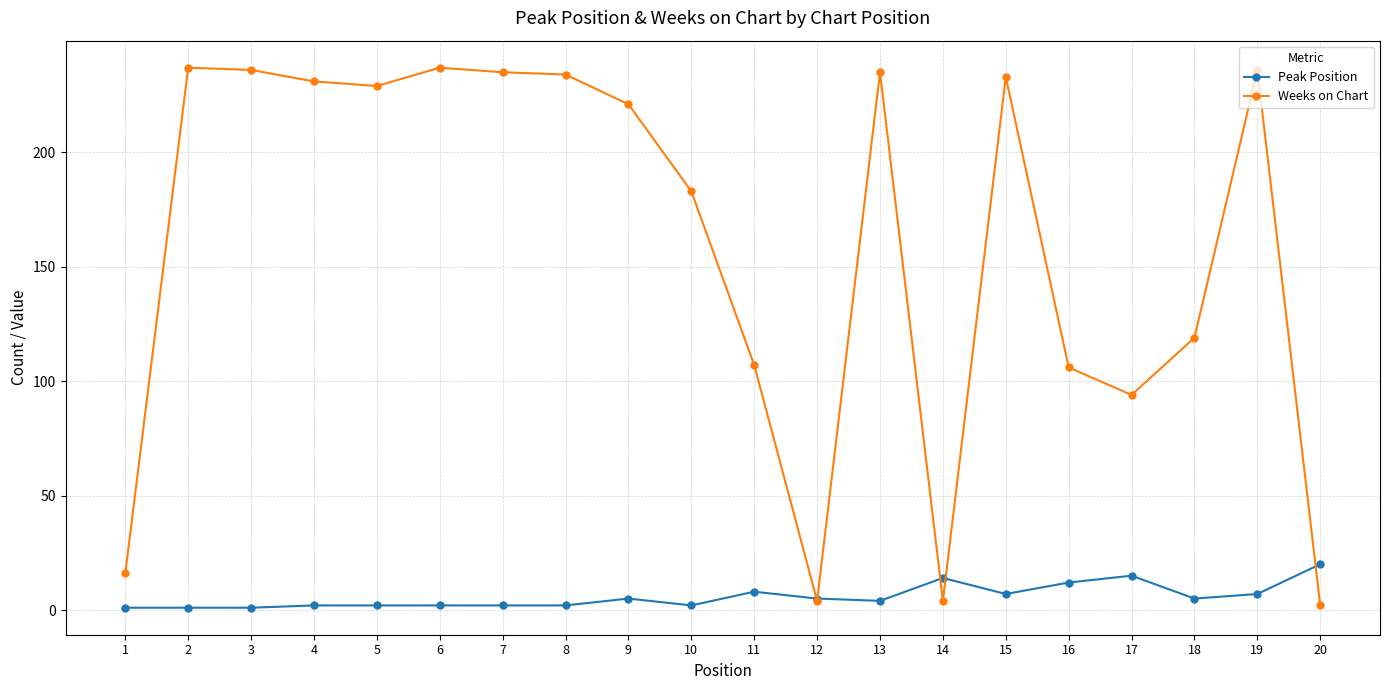

True or false: Peak Position has more than 0 points higher than both neighbors.

True